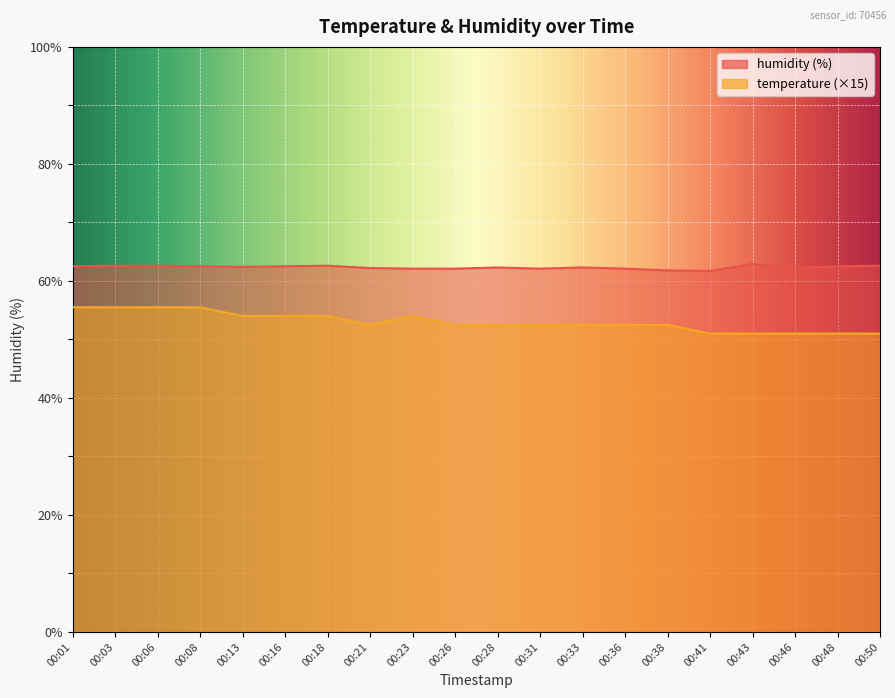

Where is temperature nearest to the value 53?

00:21